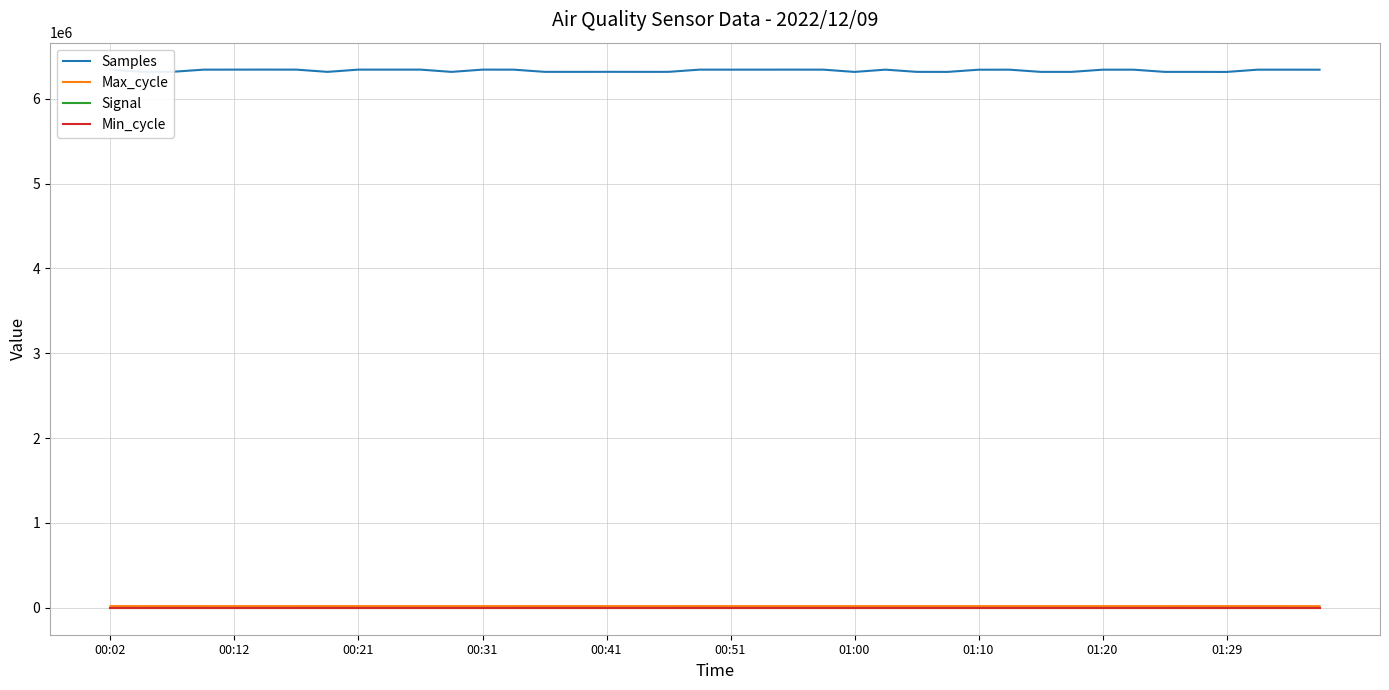

The Signal series shows -92 at 27. True or false?

True